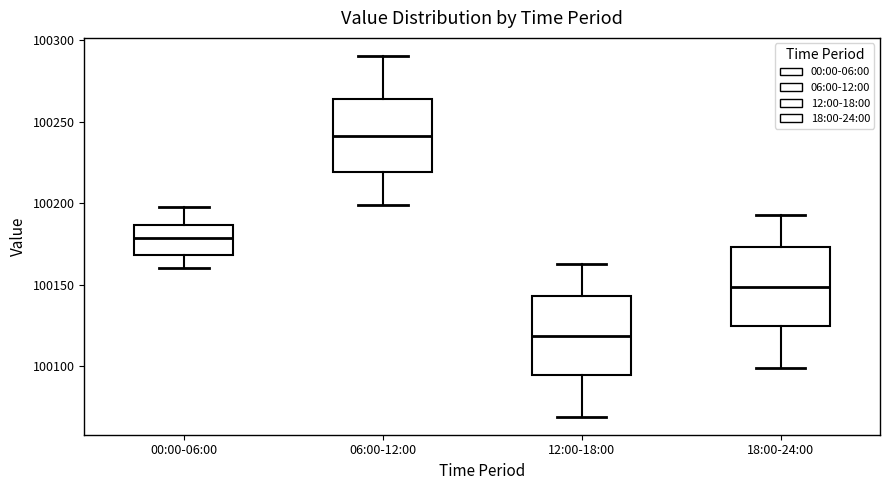

Where is the lower edge of the box for 00:00-06:00 on the y-axis? The values are not printed on the chart, so give them approximately, as read against the axis.

100170